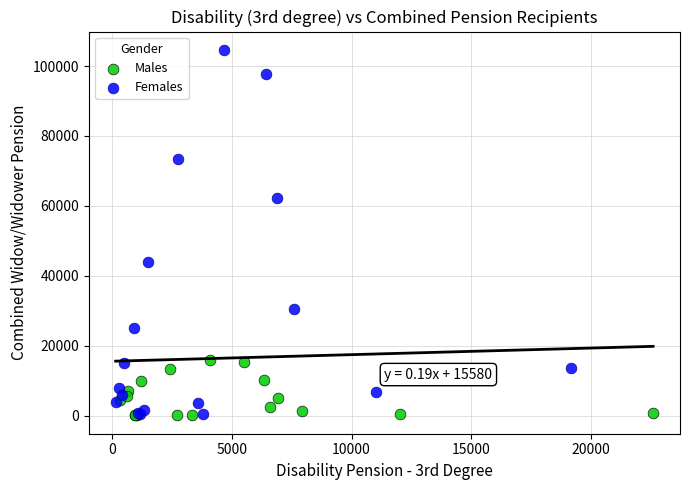

Which series contains the highest Y value?

Females